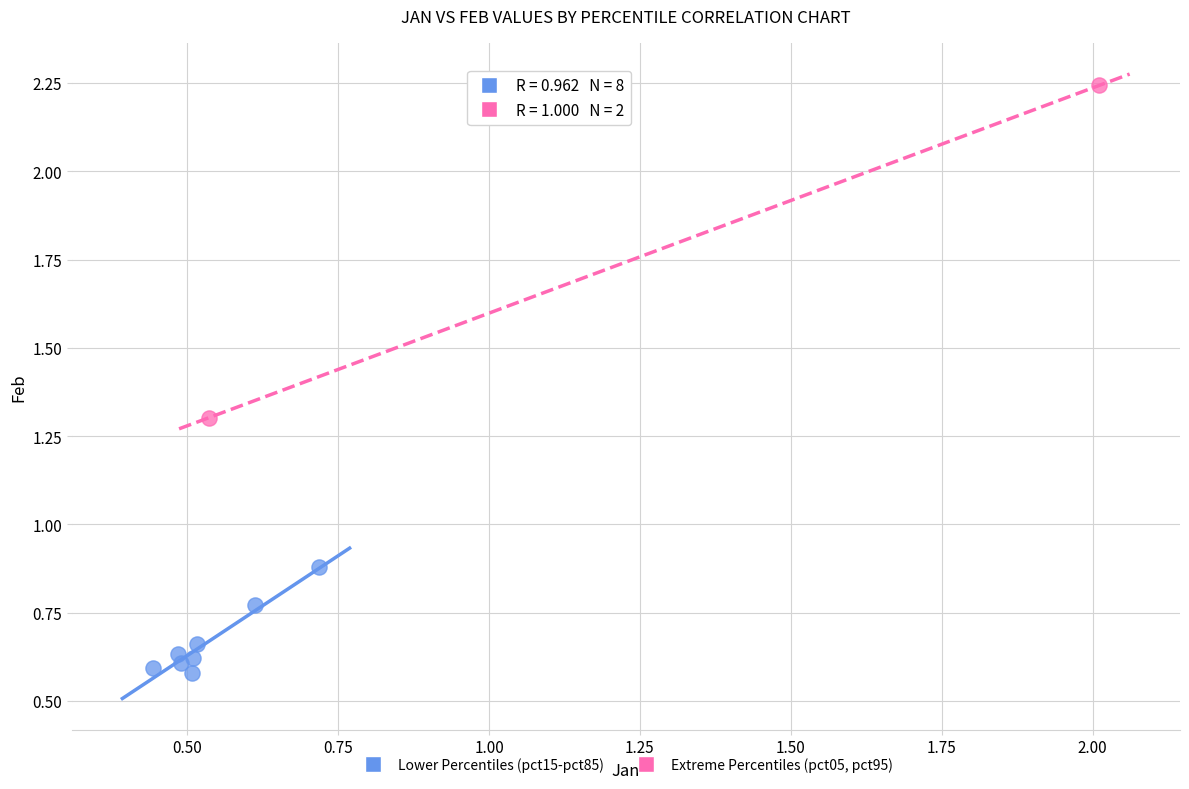

Which series reaches the minimum Y coordinate?

Lower Percentiles (pct15-pct85)